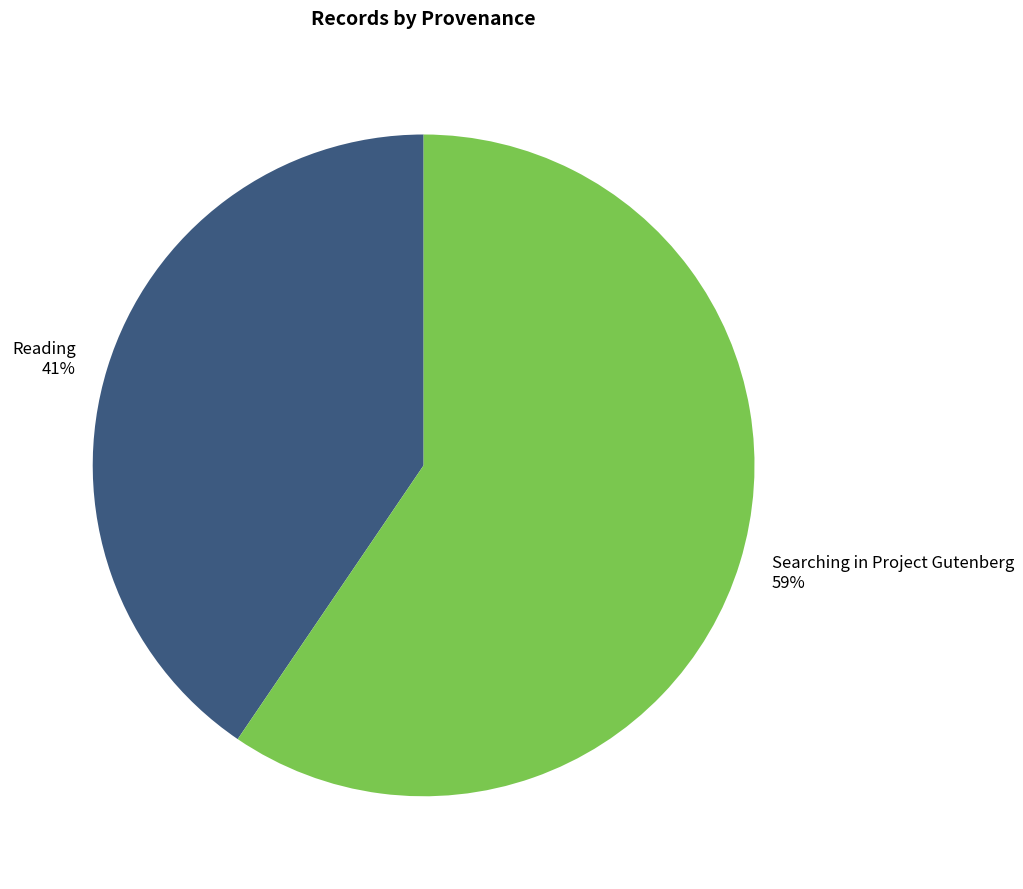

What is the smallest slice in the pie chart?

Reading